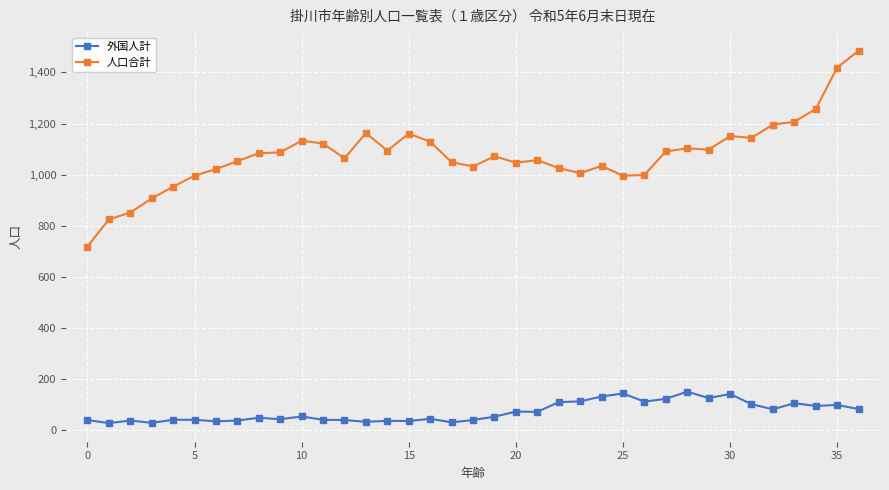

At how many categories does at least one series exceed 347?

37